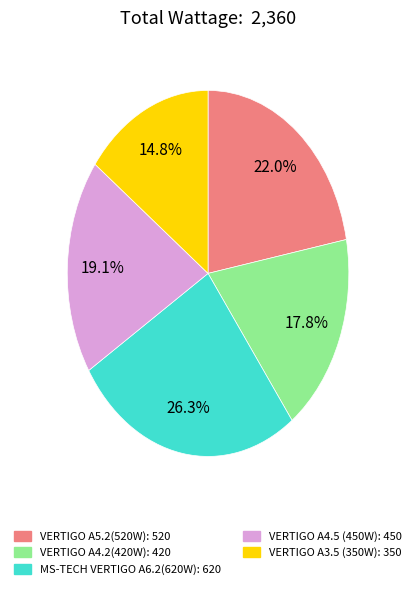

Rank the categories by value from lowest to highest.

VERTIGO A3.5 (350W), VERTIGO A4.2(420W), VERTIGO A4.5 (450W), VERTIGO A5.2(520W), MS-TECH VERTIGO A6.2(620W)